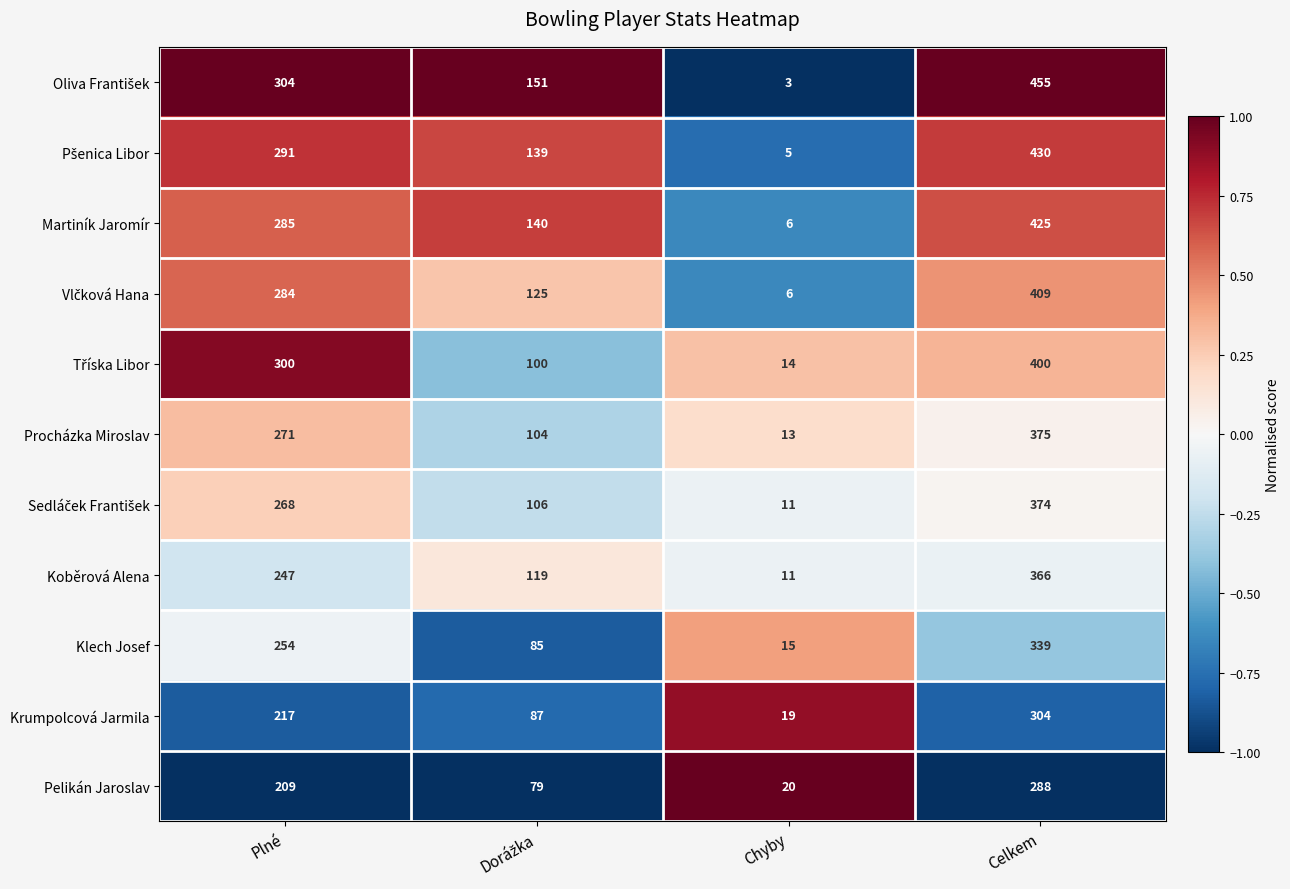

Is it true that Procházka Miroslav equals 271 at Plné?

True